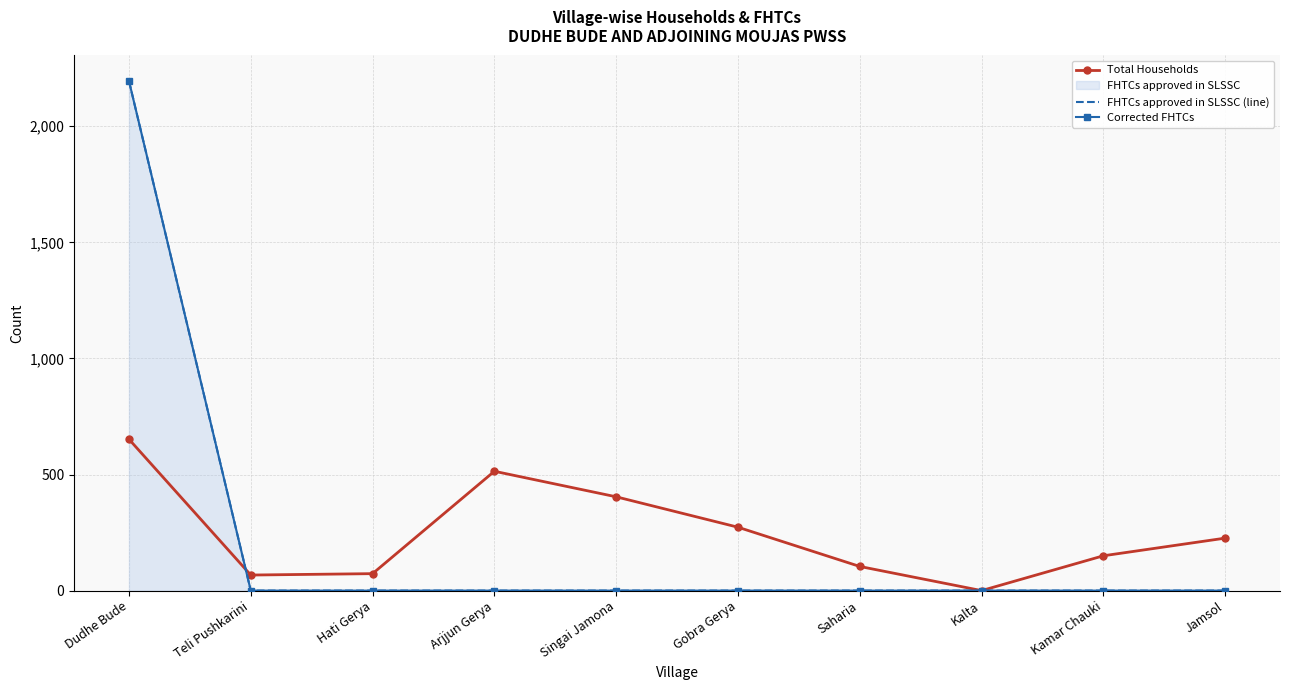

True or false: FHTCs approved in SLSSC (line) and Corrected FHTCs intersect in this chart.

False